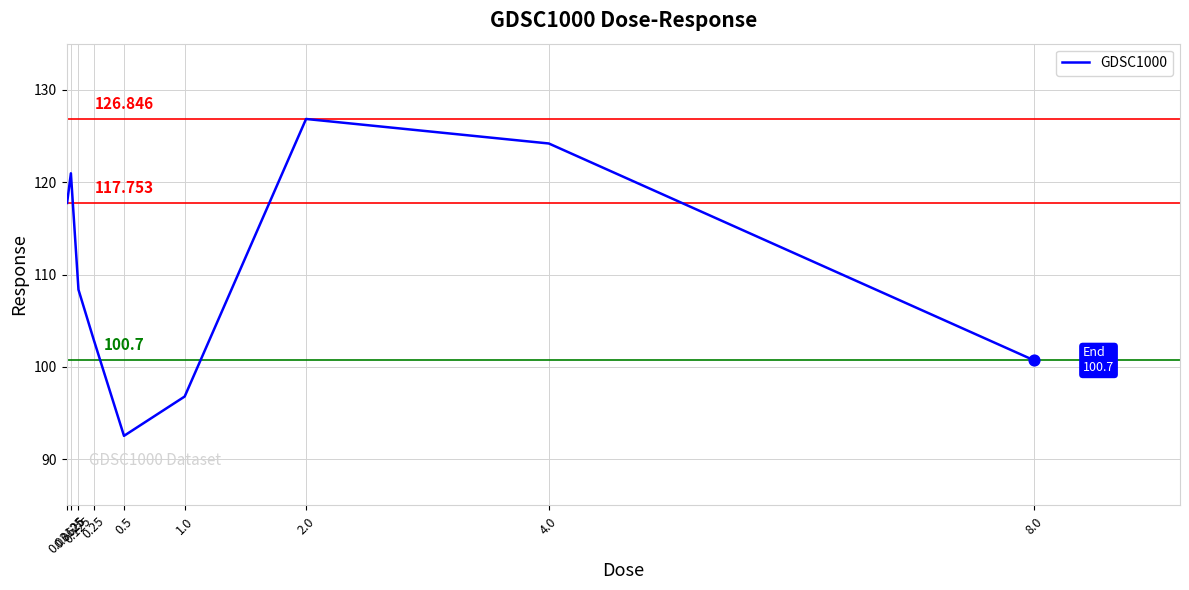

Approximately how many times larger is the value at 0.0625 compared to 0.125?

1.1